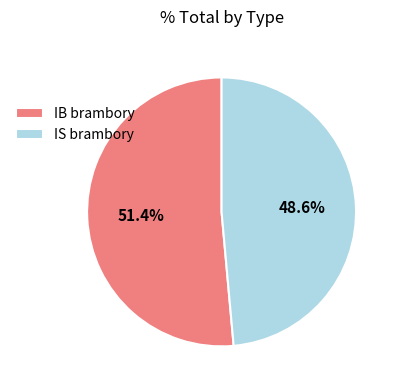

What is the largest slice in the pie chart?

IB brambory